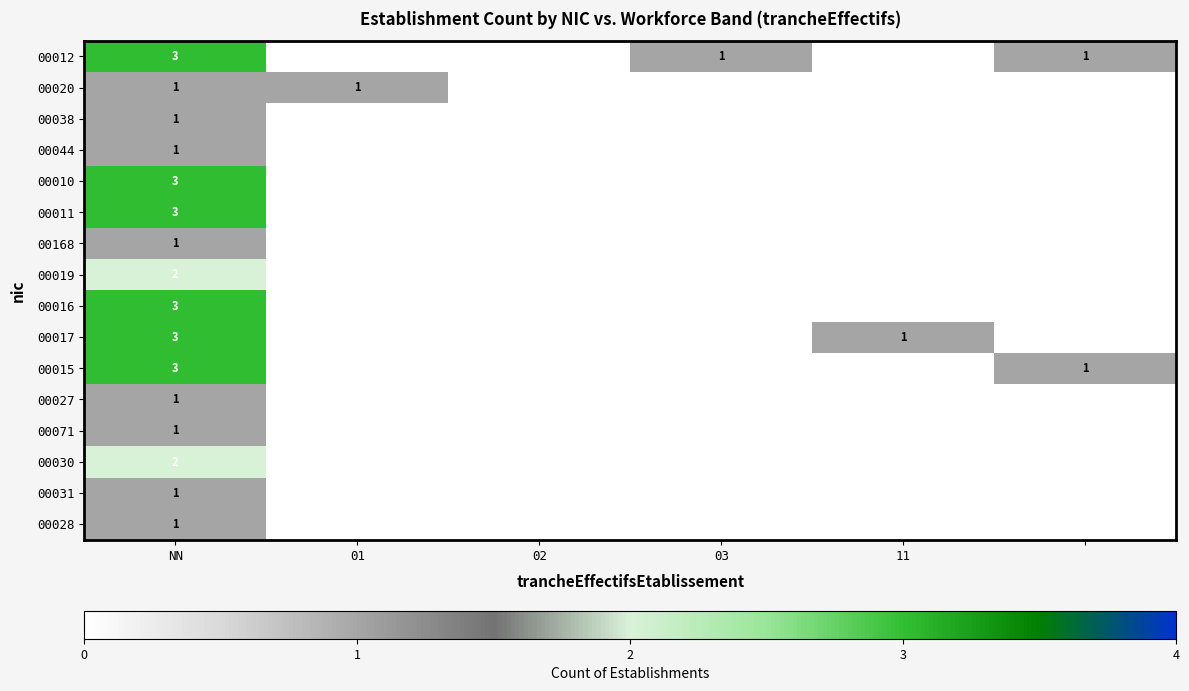

Which label corresponds to the smallest value in the chart?

01